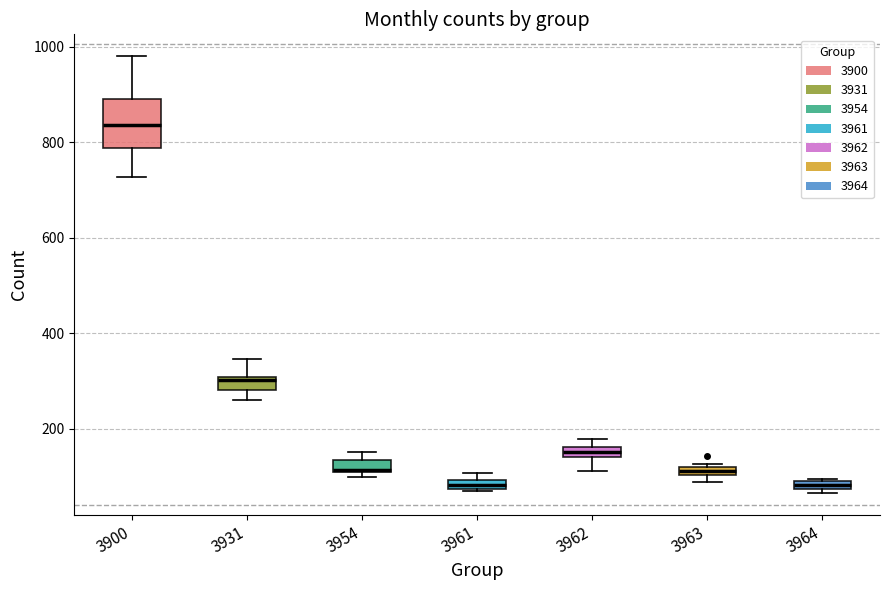

Comparing the boxes themselves (not the whiskers), which one is the tallest?

3900